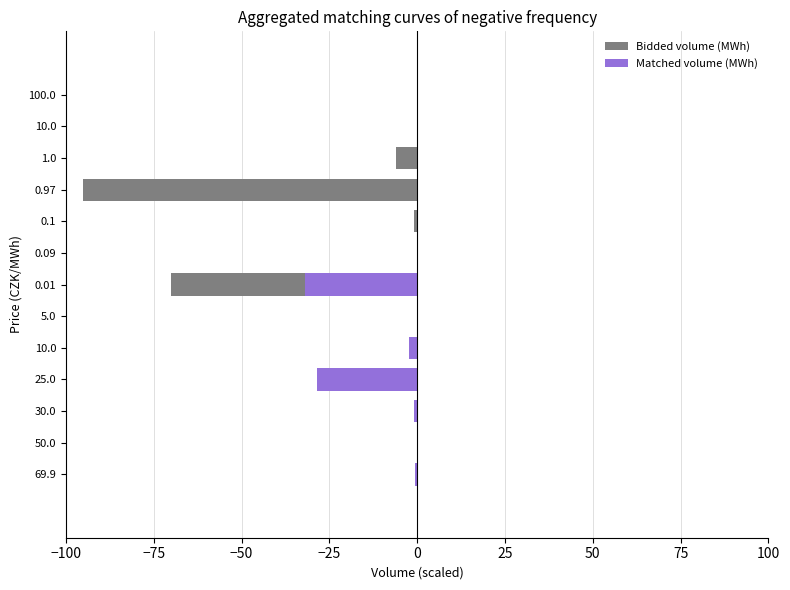

Rank the series at 100.0 from highest to lowest value.

Matched volume (MWh), Bidded volume (MWh)